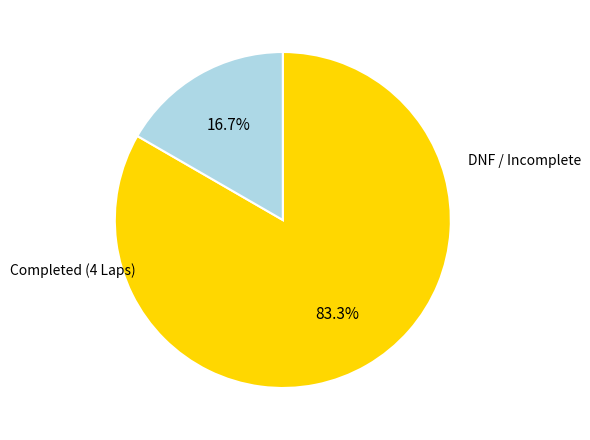

Does any single category account for the majority?

Yes